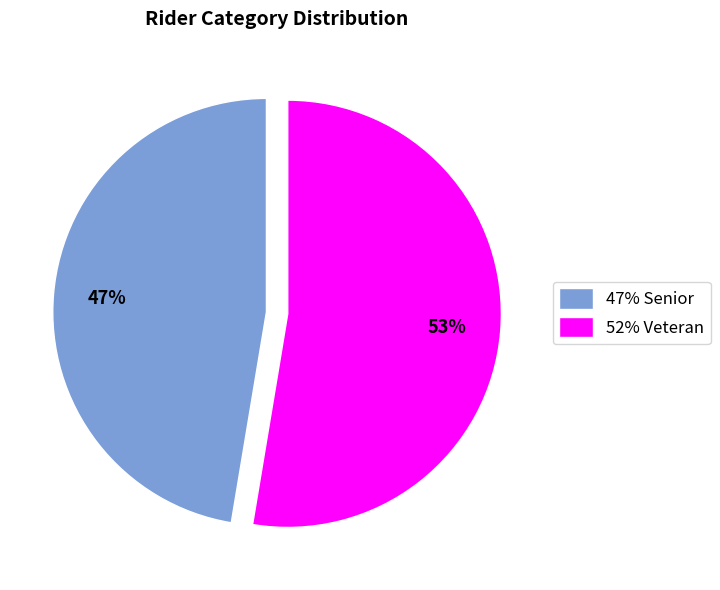

Count the number of slices in the pie.

2